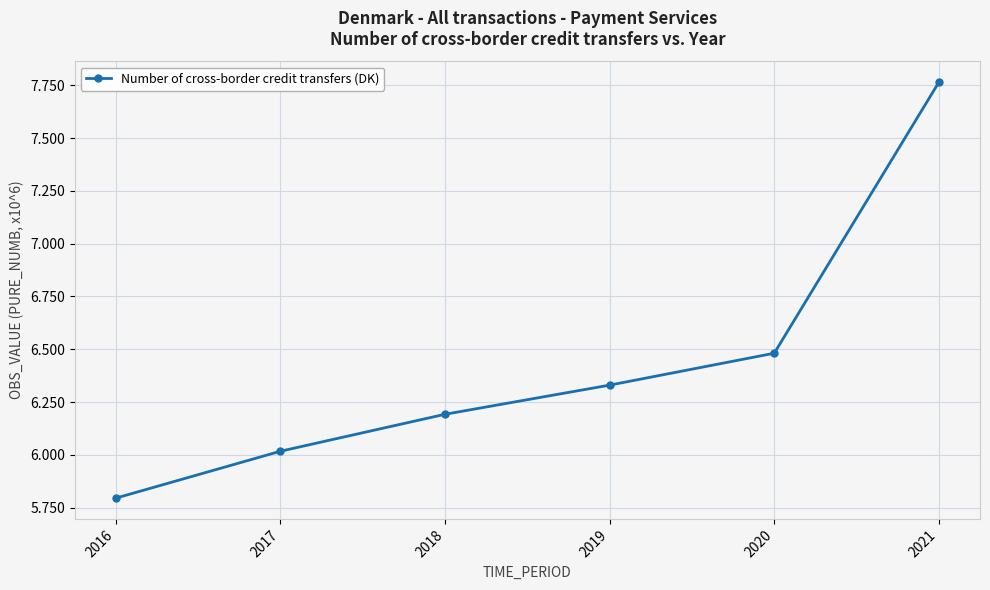

Rank the categories by value from lowest to highest.

2016, 2017, 2018, 2019, 2020, 2021